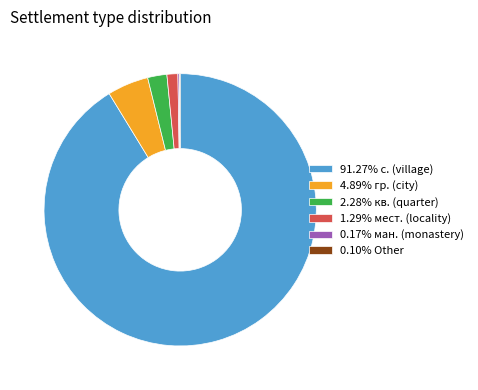

Combined, do 4.89% гр. (city) and 1.29% мест. (locality) account for over 50%?

No